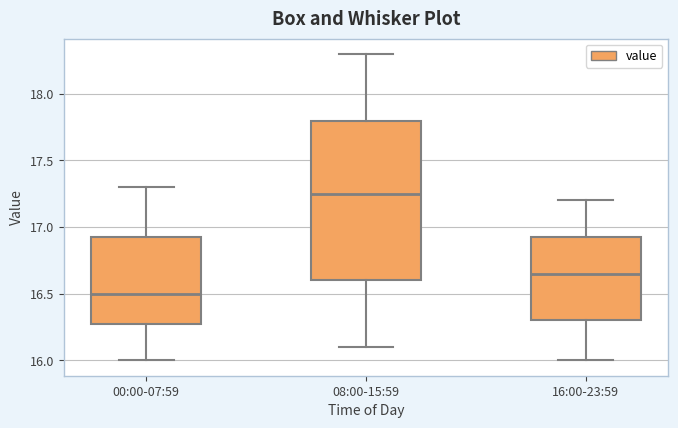

Which box's median line is the lowest?

00:00-07:59